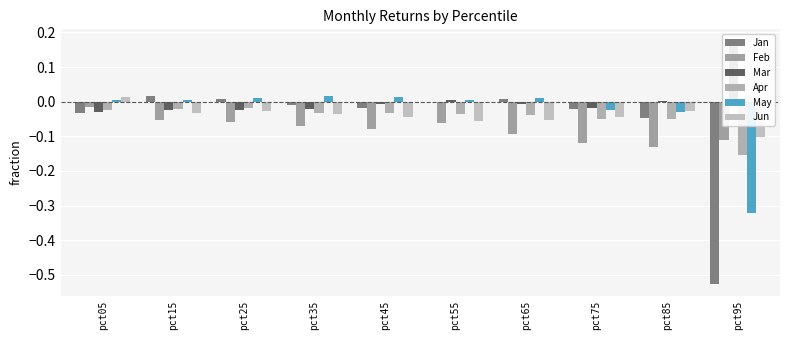

Is it true that Mar equals 0.3 at pct95?

False